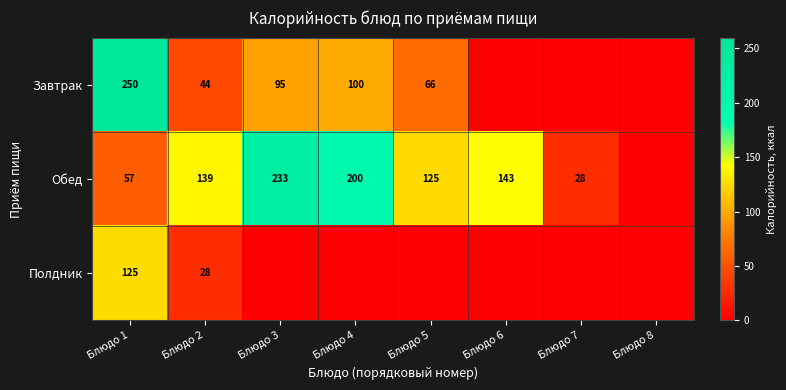

How many distinct data groups are displayed?

3